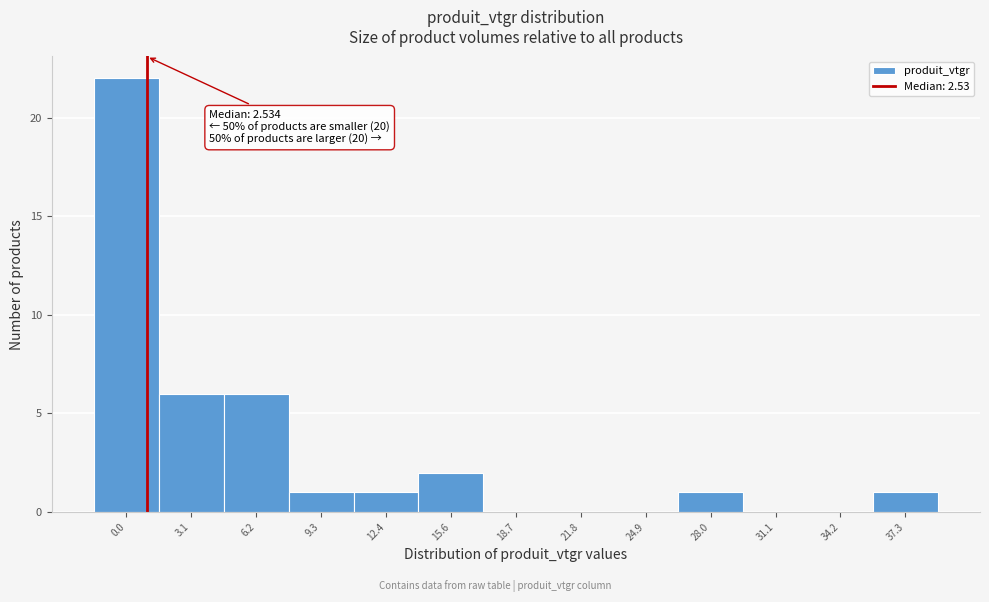

Reading left to right, transcribe all the data shown in this chart.

0.0=22	3.1=6	6.2=6	9.3=1	12.4=1	15.6=2	18.7=0	21.8=0	24.9=0	28.0=1	31.1=0	34.2=0	37.3=1